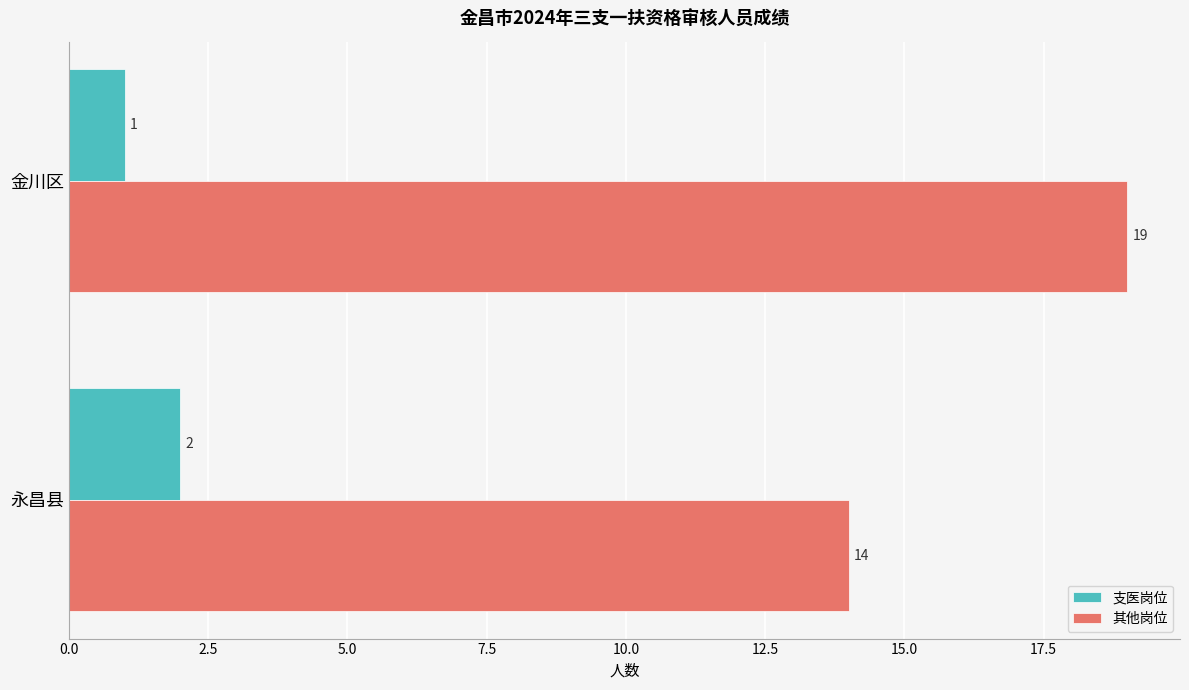

Which category has the highest value across all series?

金川区